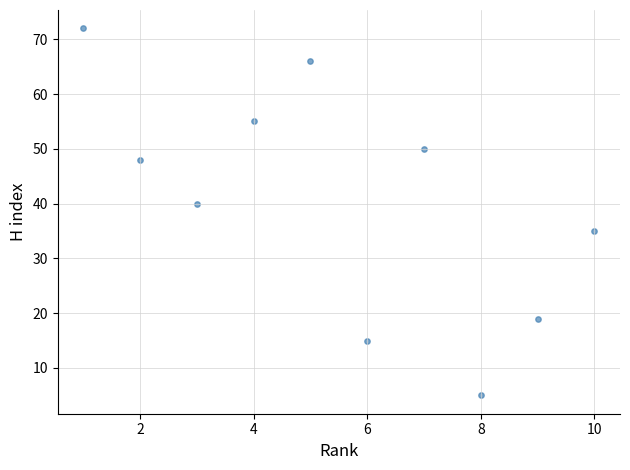

What Y value in the scatter plot is closest to 38?

40